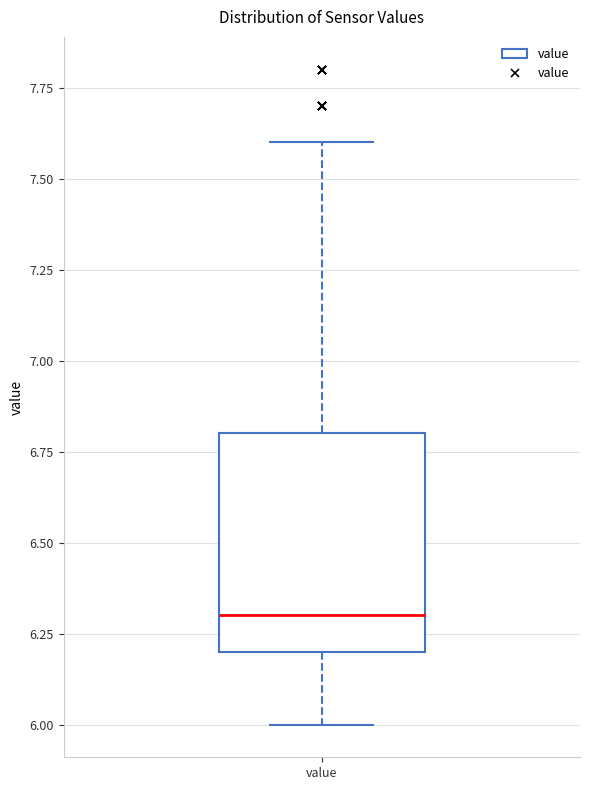

Read this box plot against the y-axis: the position of the median line, the range covered by the box, and the ends of both whiskers. The values are not printed on the chart, so give them approximately, as read against the axis.

median 6.3, box 6.2 to 6.8, whiskers 6.0 to 7.6